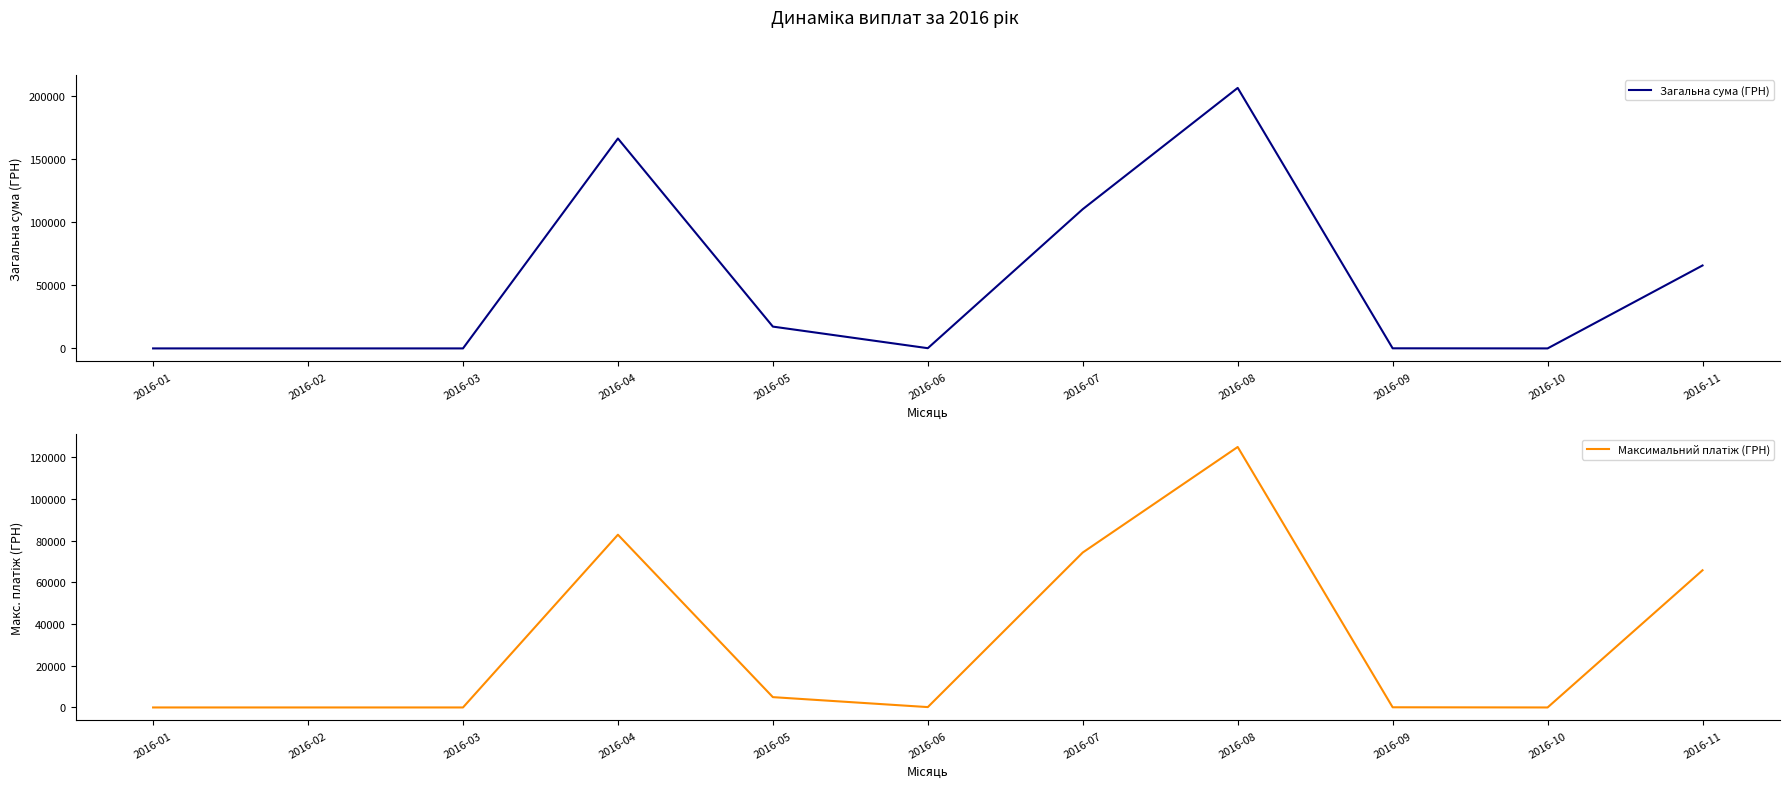

List the series in order of their peak value, lowest first.

Максимальний платіж (ГРН), Загальна сума (ГРН)